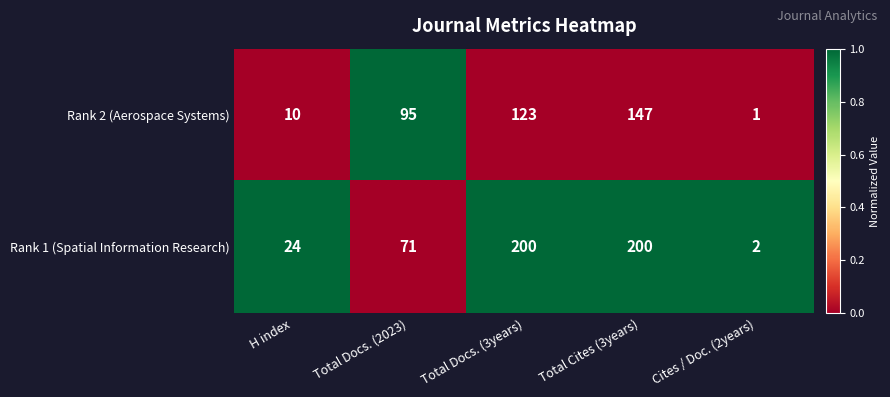

What is the difference between the highest and lowest values at Total Docs. (2023)?

24